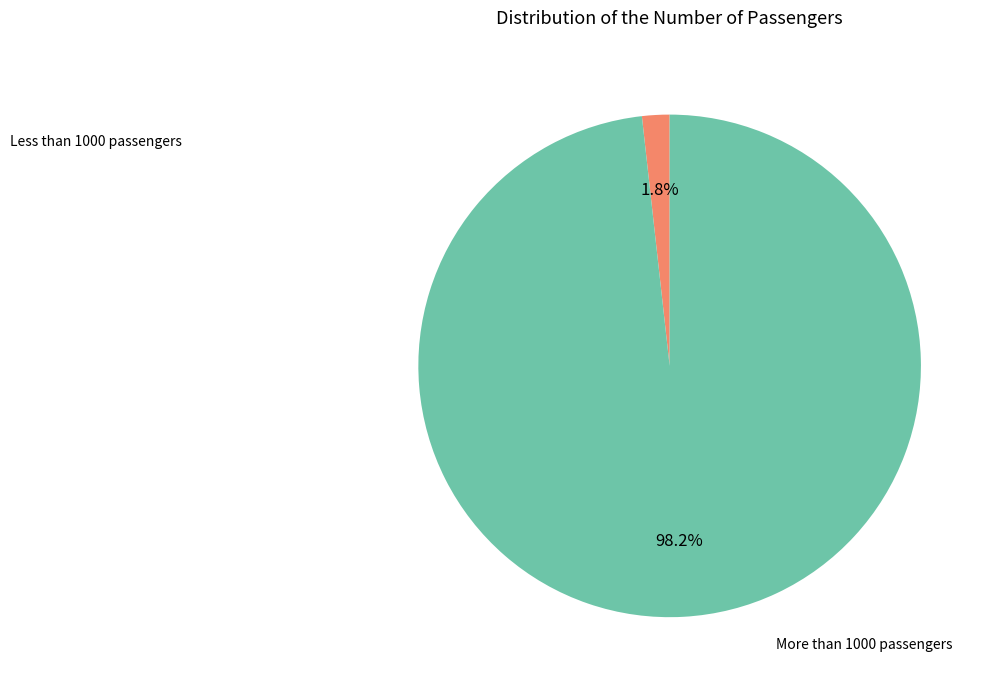

To the nearest percent, what is the difference between the largest and smallest slice percentages?

96%